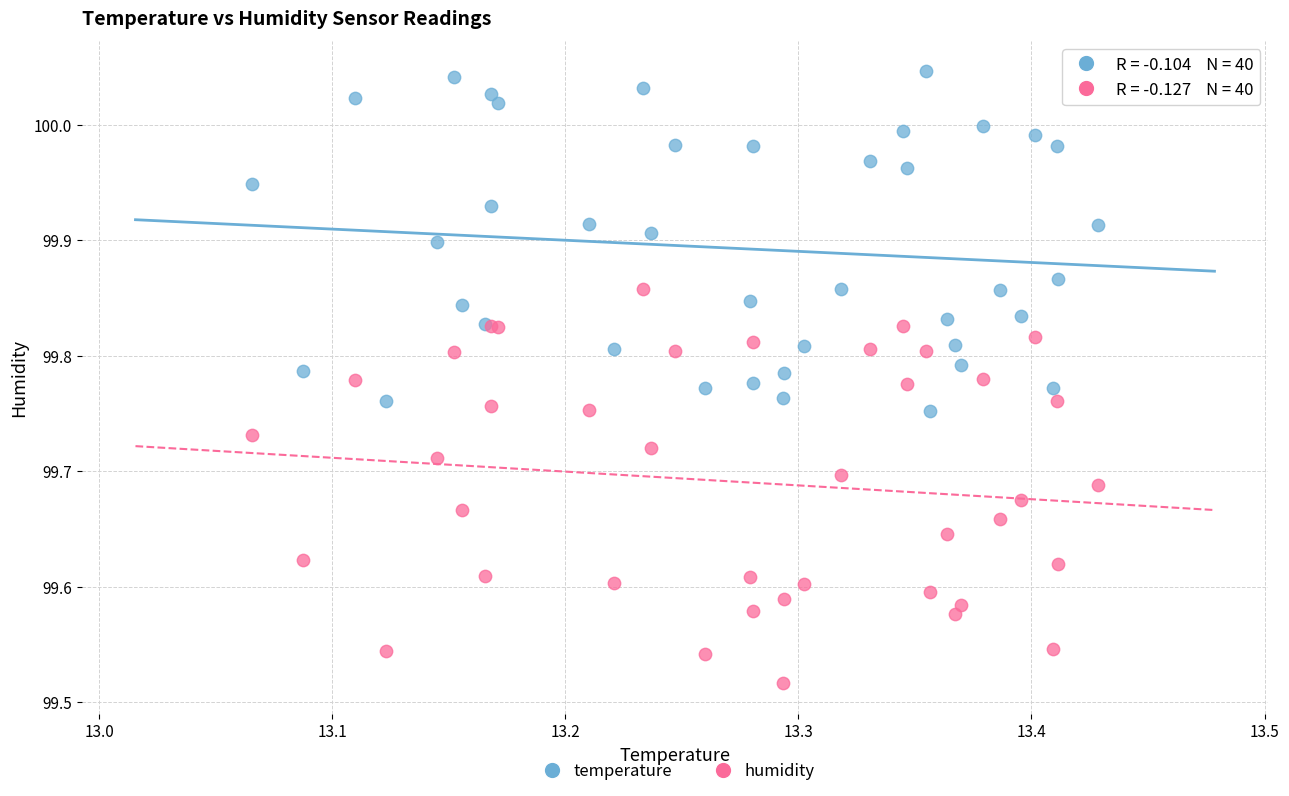

Which series reaches the maximum Y coordinate?

temperature